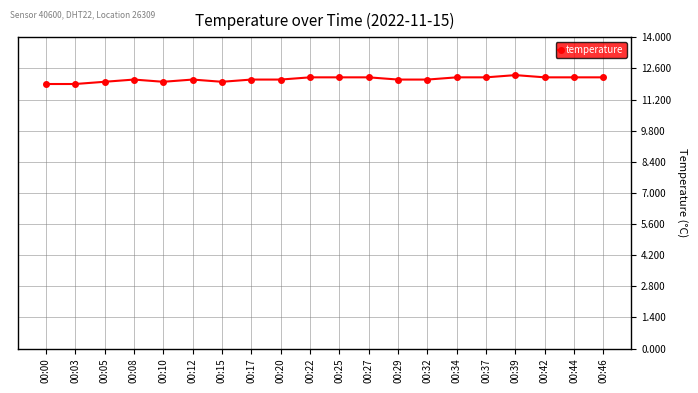

True or false: there are more than 1 points higher than both neighbors.

True